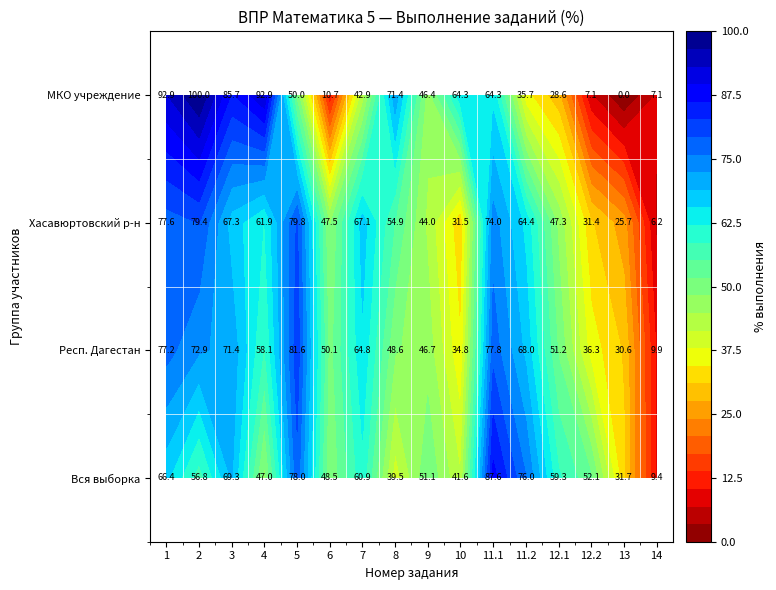

Between 10 and 13, which series saw the biggest shift?

Муниципальное казенное образовательное учреждение